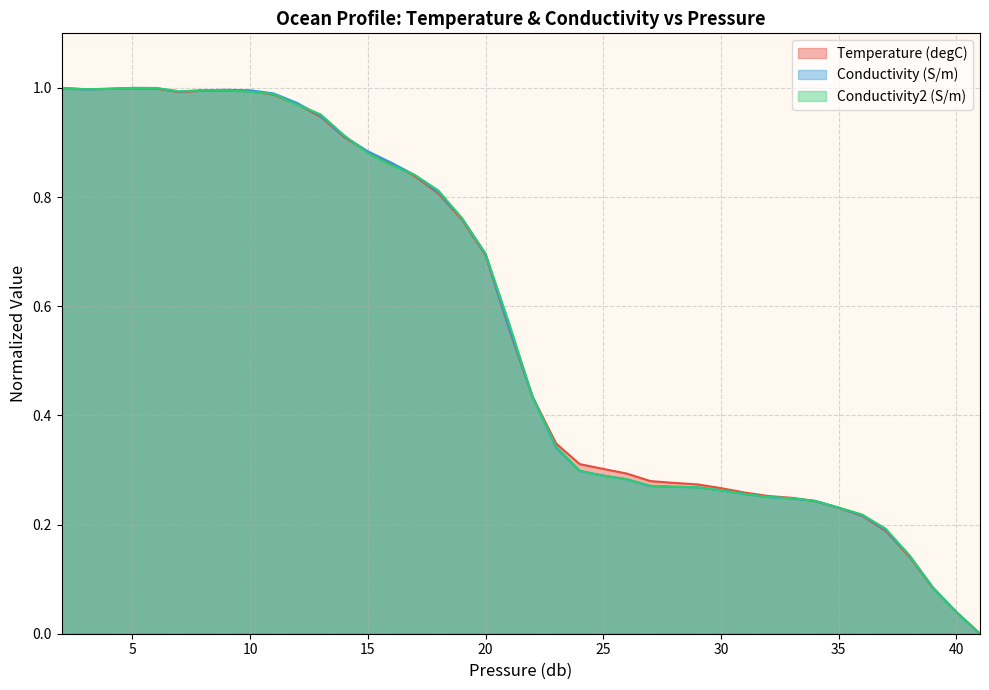

The Conductivity (S/m) series shows 0.3 at 23. True or false?

True